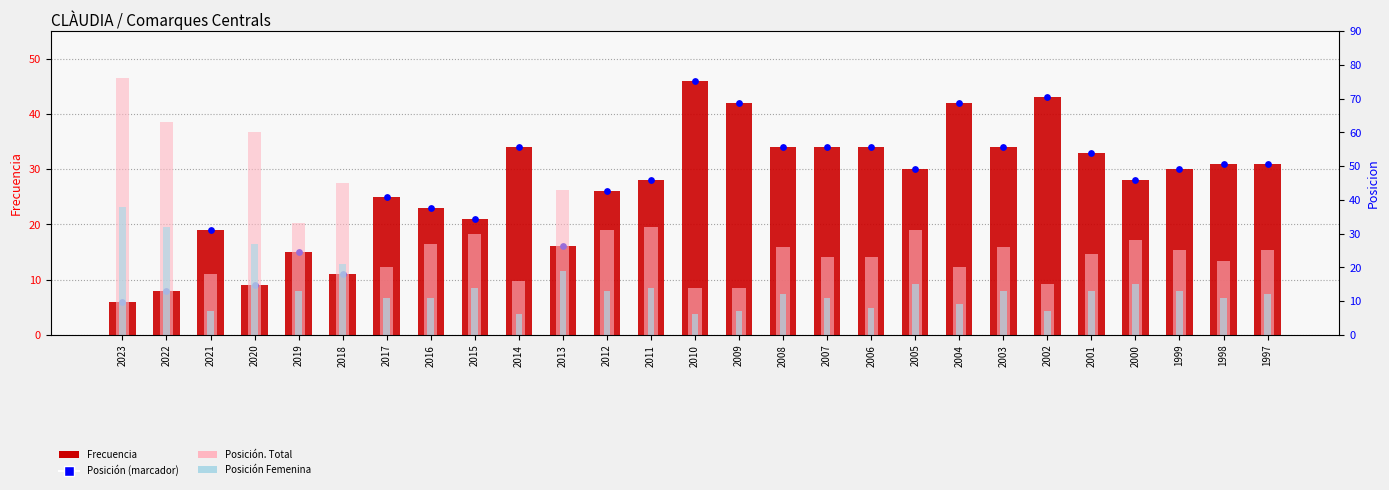

What is the total value across all series at 1999?

98